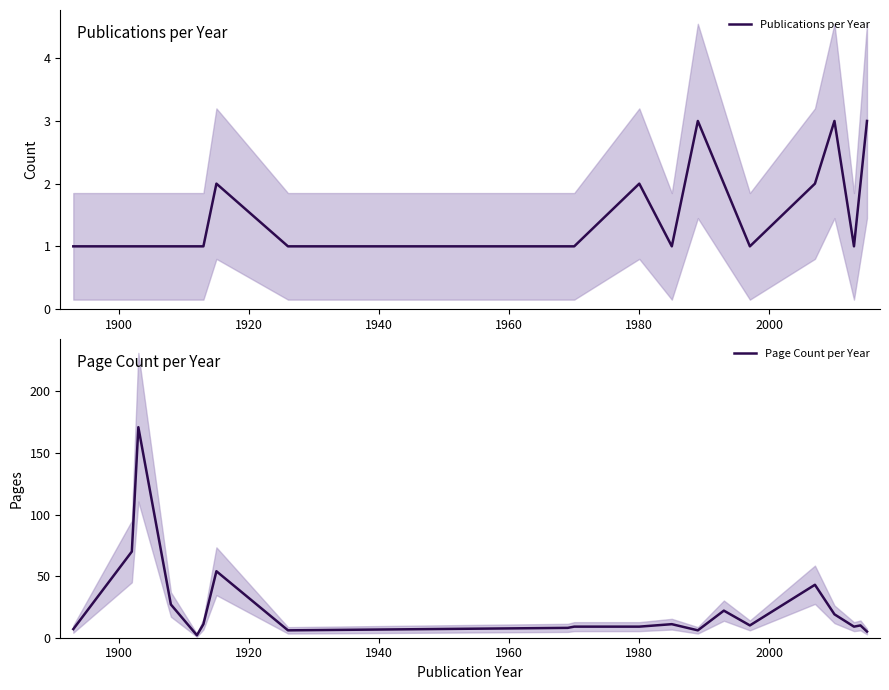

What is the maximum value for Publications per Year?

3